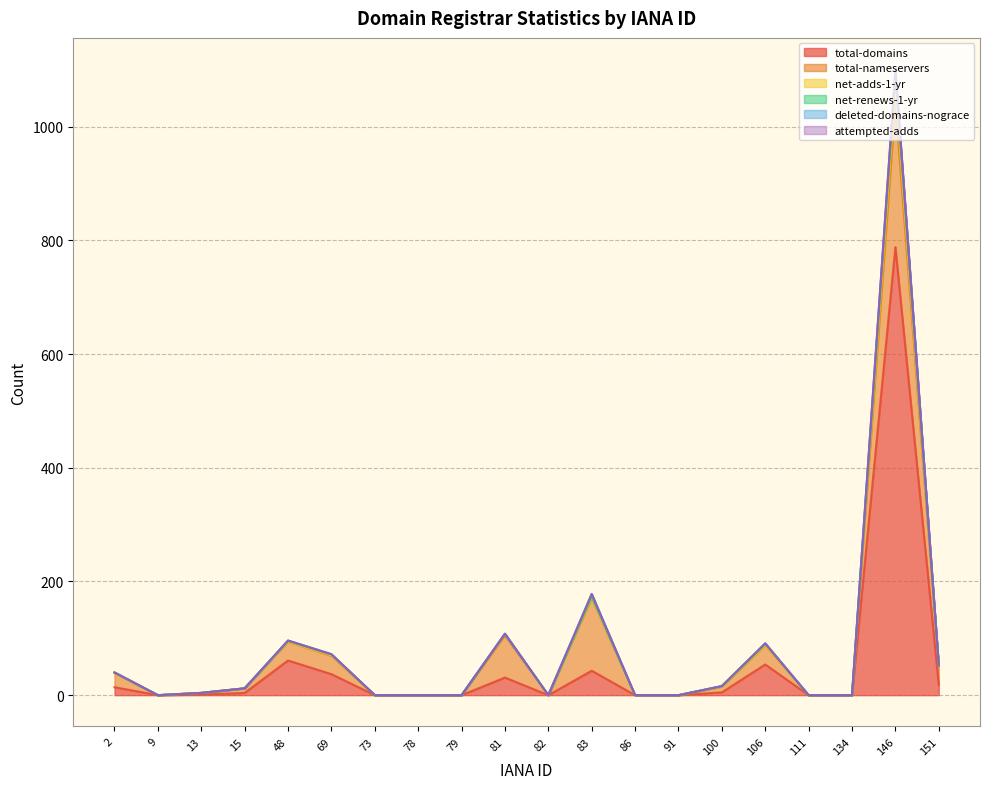

Is it true that total-domains equals 37 at 69?

True